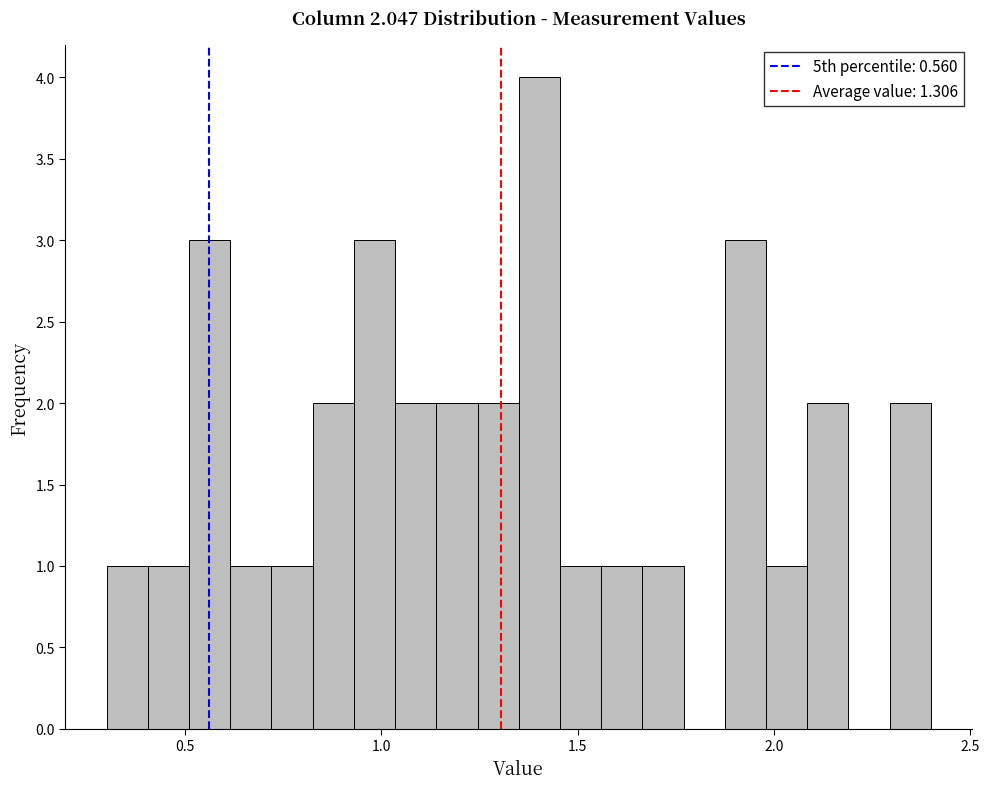

Around what value on the x-axis is the tallest bar? Give the approximate position of its centre, as read against the axis.

1.40